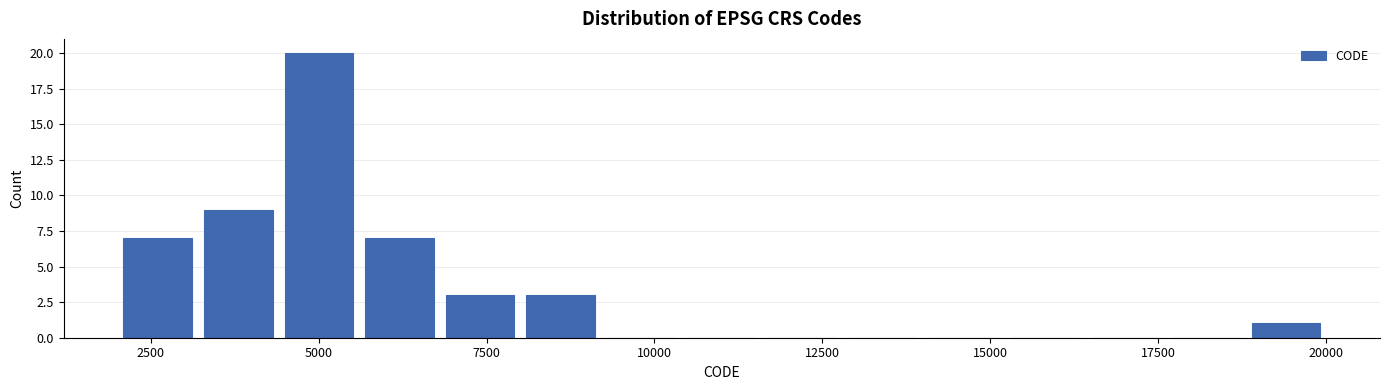

Around what value on the x-axis is the tallest bar? Give the approximate position of its centre, as read against the axis.

5000